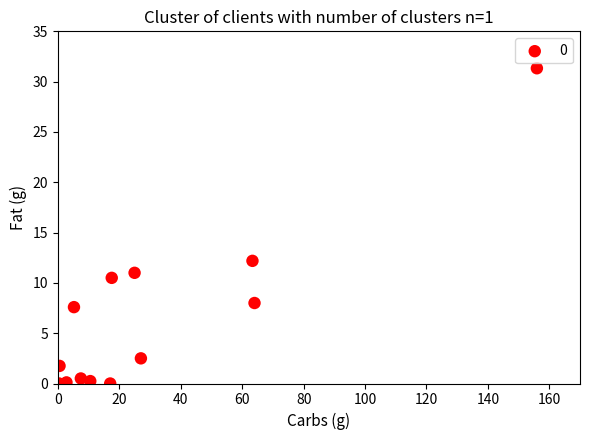

What Y value in the scatter plot is closest to 15?

12.2